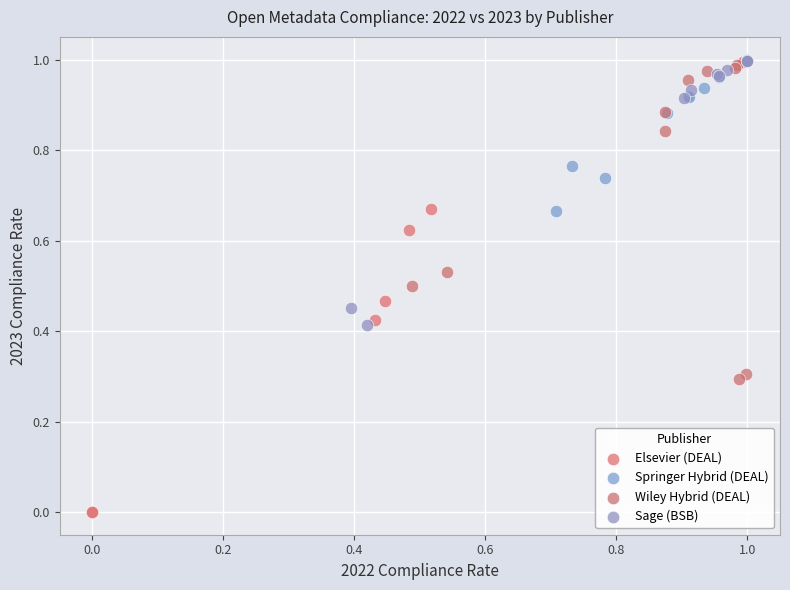

Which series has the largest Y range (max minus min)?

Elsevier (DEAL)